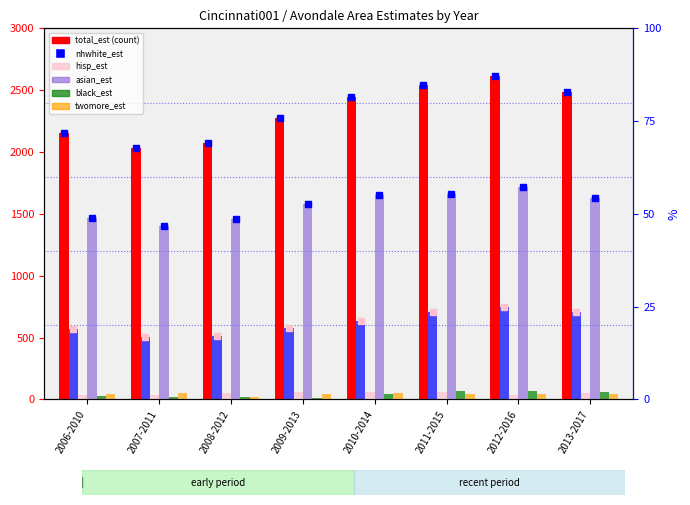

Which category has the lowest value in the twomore_est series?

2008-2012